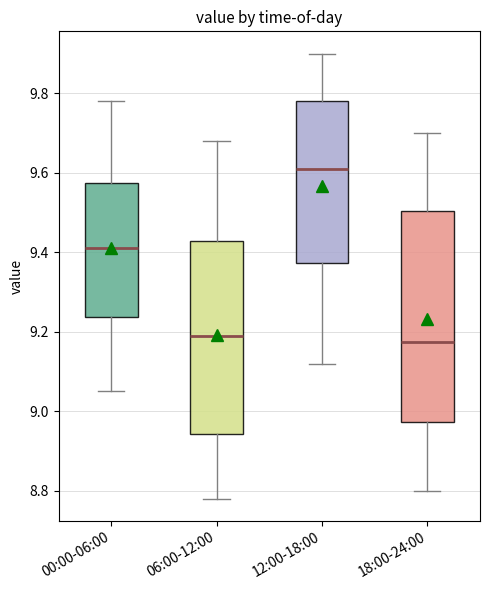

Reading left to right, read every box against the y-axis: the position of its median line, the range the box covers, and the ends of its whiskers. The values are not printed on the chart, so give them approximately, as read against the axis.

00:00-06:00: median 9.42, box 9.24 to 9.58, whiskers 9.06 to 9.78
06:00-12:00: median 9.20, box 8.94 to 9.42, whiskers 8.78 to 9.68
12:00-18:00: median 9.62, box 9.38 to 9.78, whiskers 9.12 to 9.90
18:00-24:00: median 9.18, box 8.98 to 9.50, whiskers 8.80 to 9.70